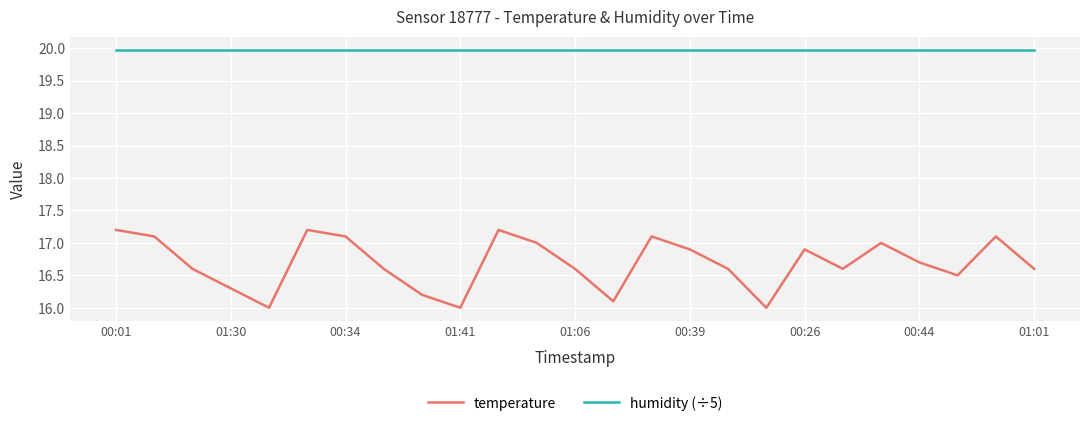

What is the minimum value for temperature?

16.0